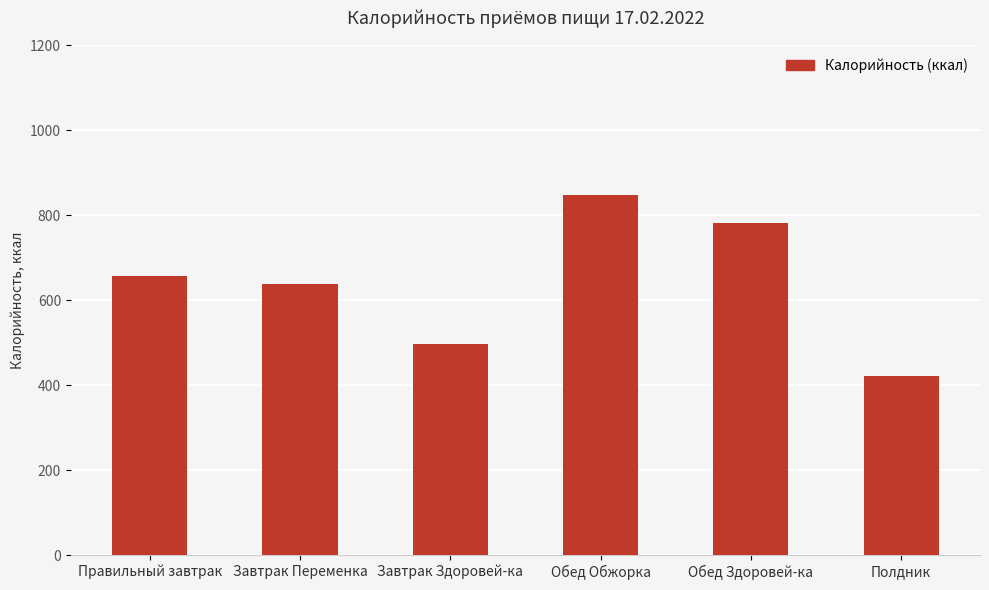

List the labels in order of value, largest first.

Обед Обжорка, Обед Здоровей-ка, Правильный завтрак, Завтрак Переменка, Завтрак Здоровей-ка, Полдник